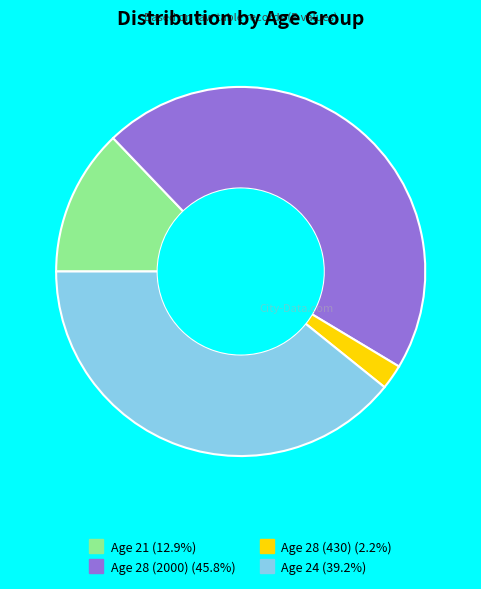

Is there a majority slice in this chart?

No